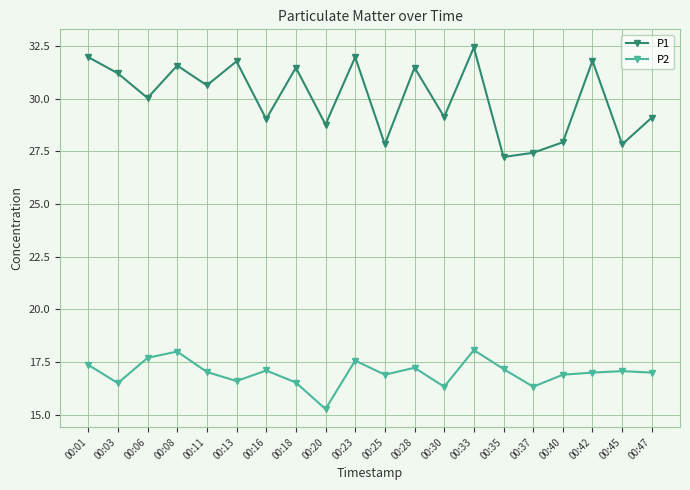

Which label corresponds to the smallest value in the chart?

00:20